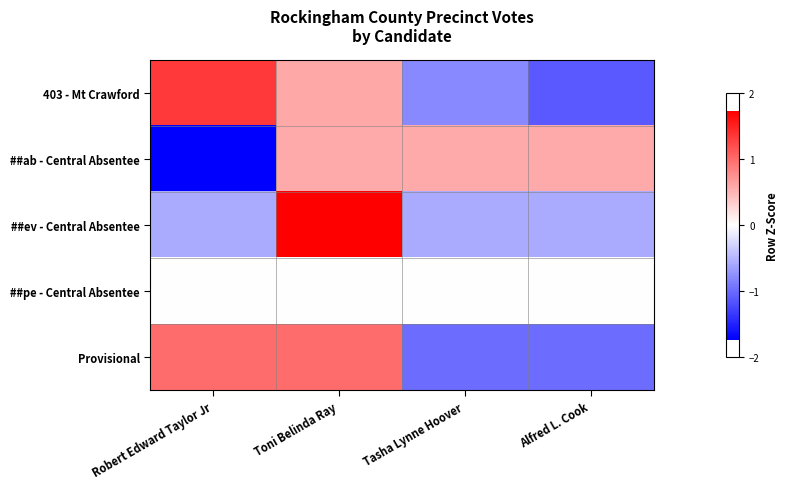

What is the difference between the highest and lowest values at Robert Edward Taylor Jr?

3.1